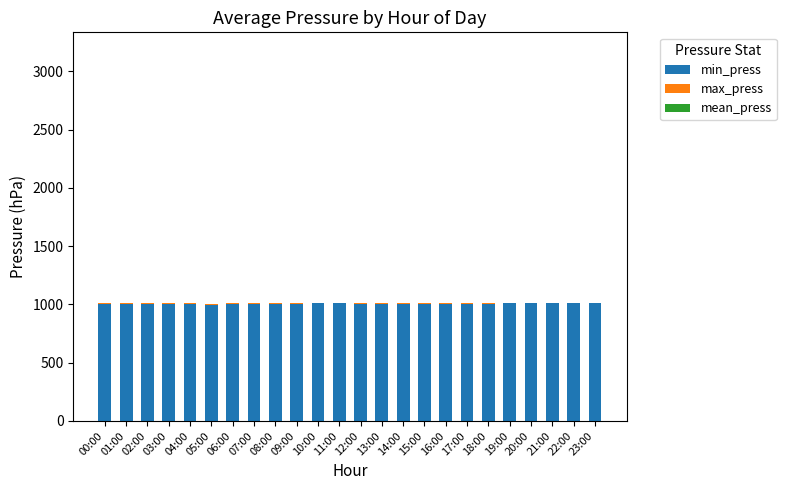

Are the bars horizontal?

No